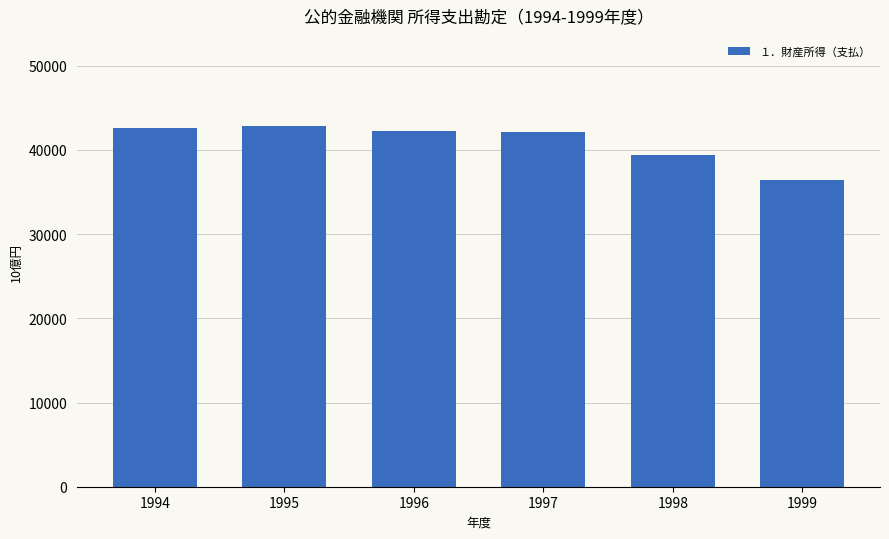

Which category has the lowest value across all series?

1999